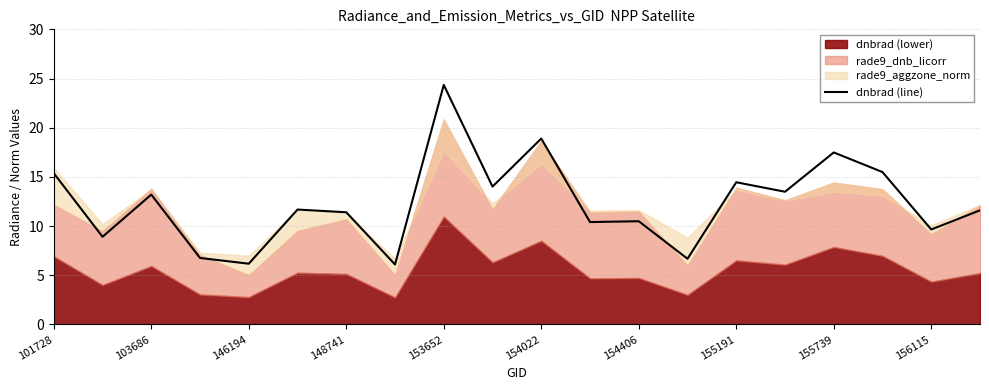

Is it true that dnbrad (line) equals 9.7 at 156115?

True